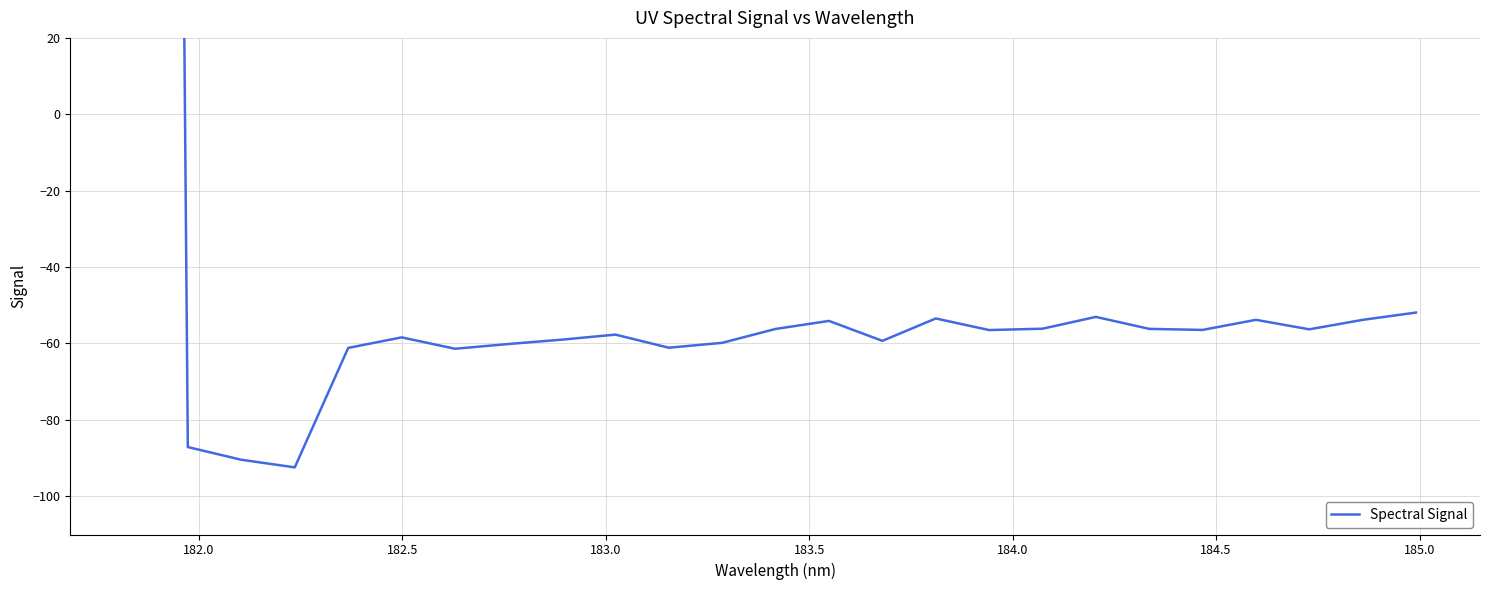

How many lines are shown in the chart?

1